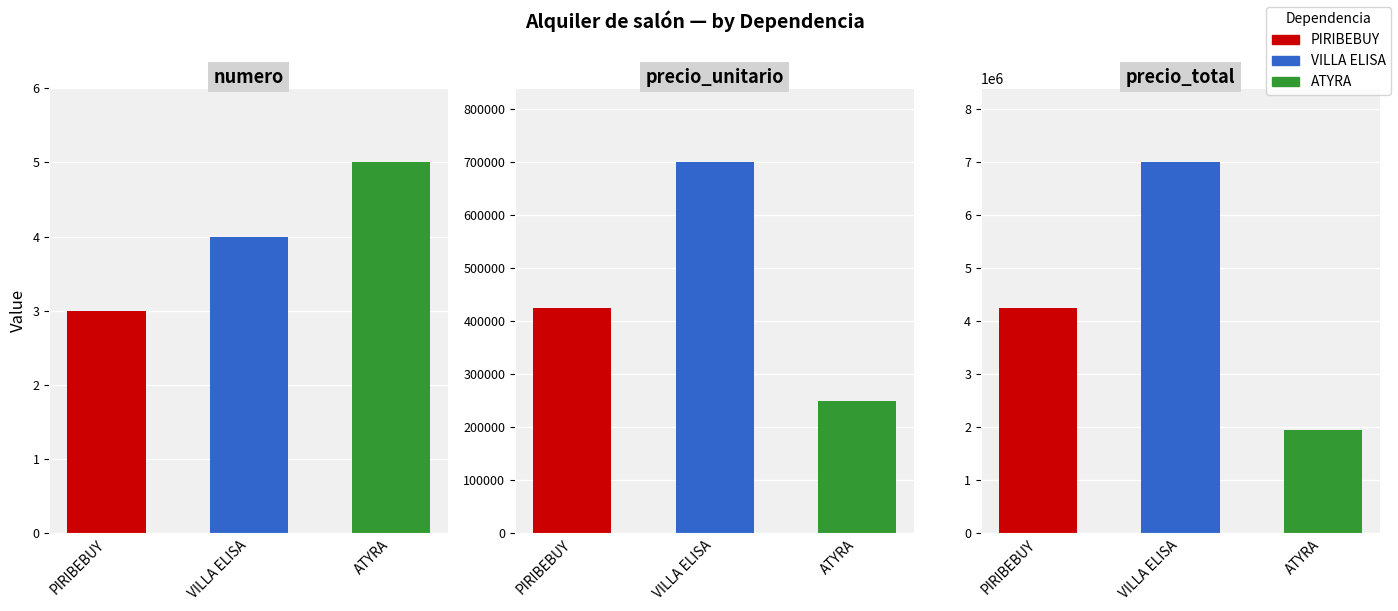

How many values in the precio_total series exceed 4250000?

1